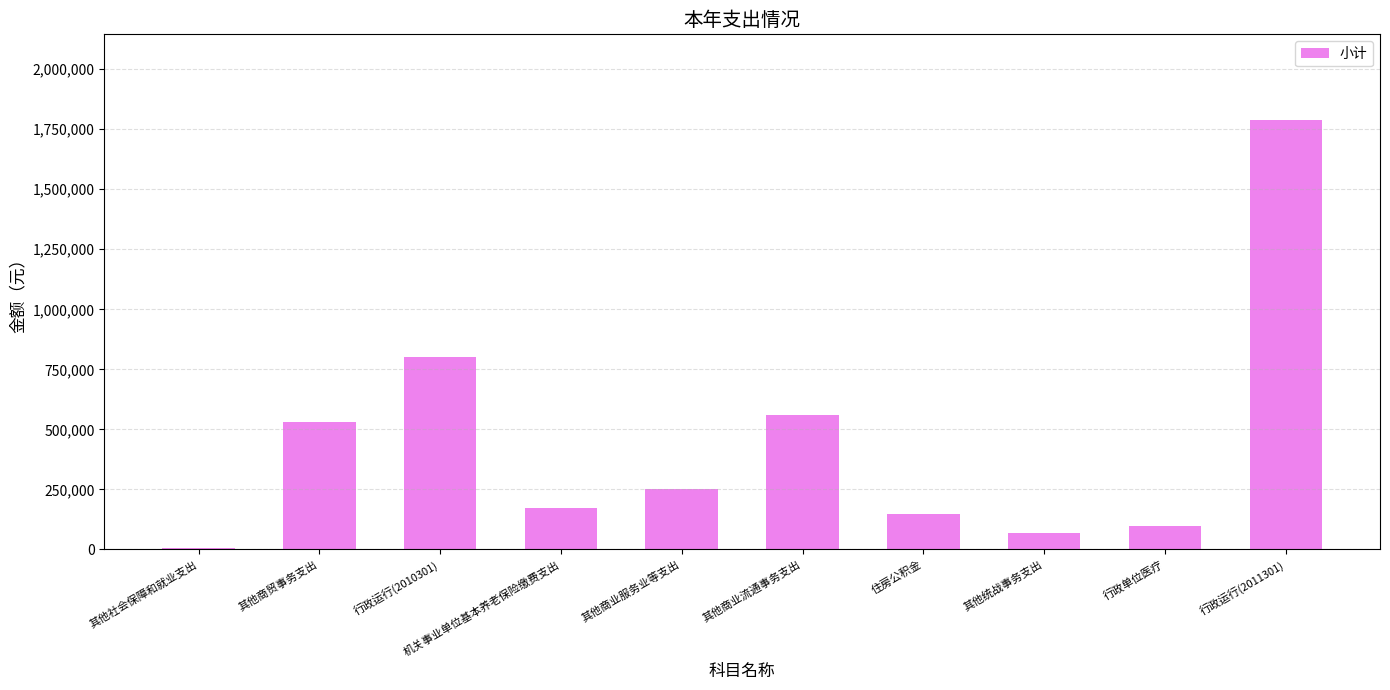

Where does the data first go above 250000?

其他商贸事务支出